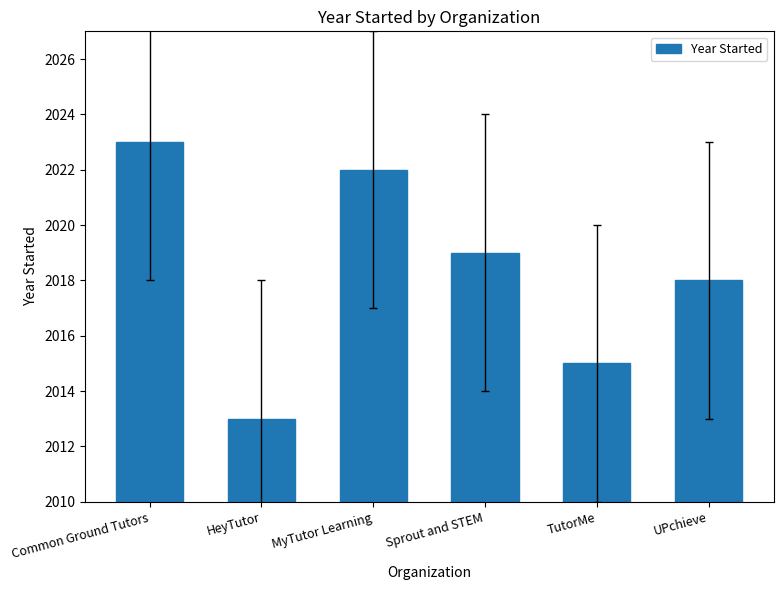

List the labels in order of value, smallest first.

HeyTutor, TutorMe, UPchieve, Sprout and STEM, MyTutor Learning, Common Ground Tutors